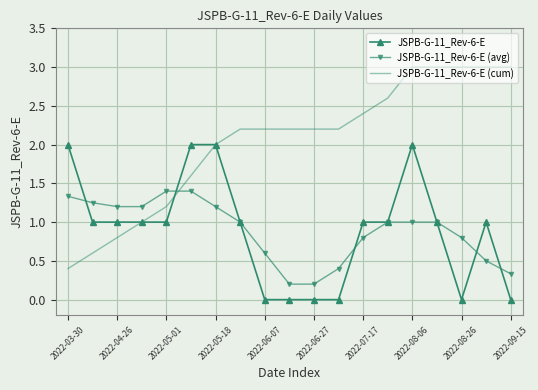

Rank the series by their maximum value, from lowest to highest.

JSPB-G-11_Rev-6-E (avg), JSPB-G-11_Rev-6-E, JSPB-G-11_Rev-6-E (cum)